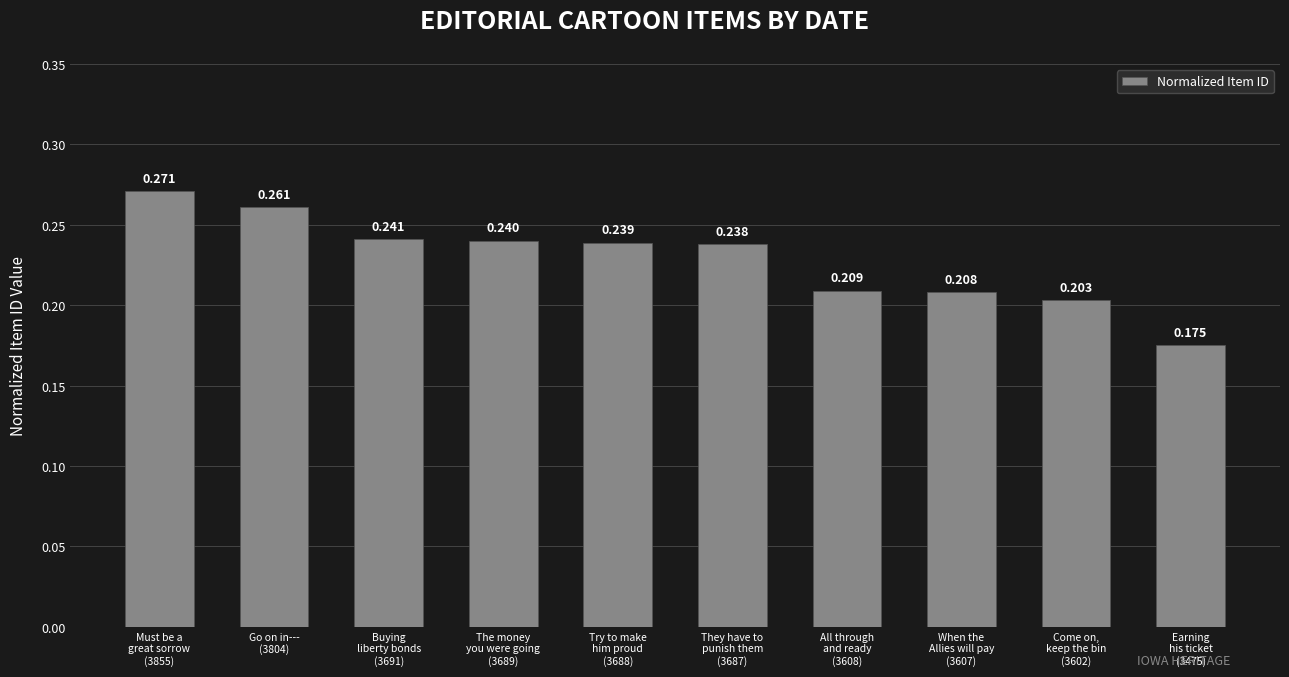

Reading left to right, what are all the values shown in this chart?

Must be a
great sorrow
(3855)=0.3	Go on in---
(3804)=0.3	Buying
liberty bonds
(3691)=0.2	The money
you were going
(3689)=0.2	Try to make
him proud
(3688)=0.2	They have to
punish them
(3687)=0.2	All through
and ready
(3608)=0.2	When the
Allies will pay
(3607)=0.2	Come on,
keep the bin
(3602)=0.2	Earning
his ticket
(3475)=0.2